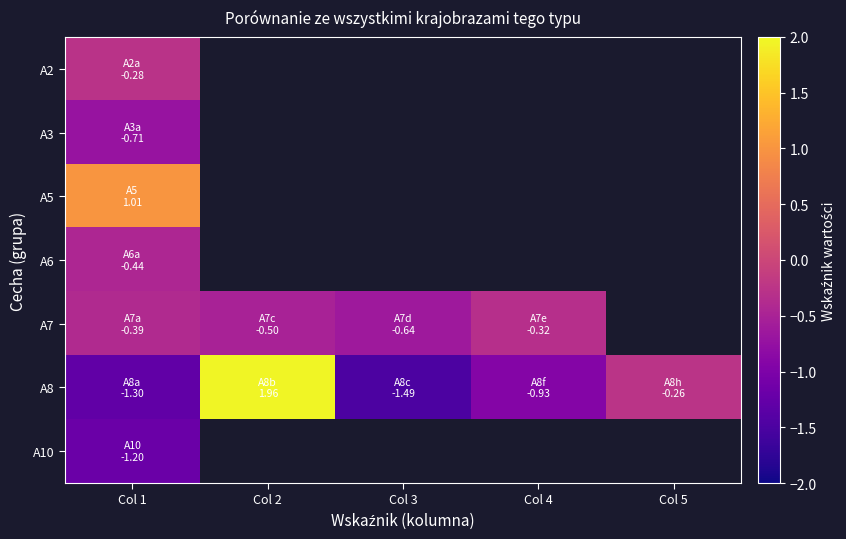

How many values in the A7 series are below 0?

4